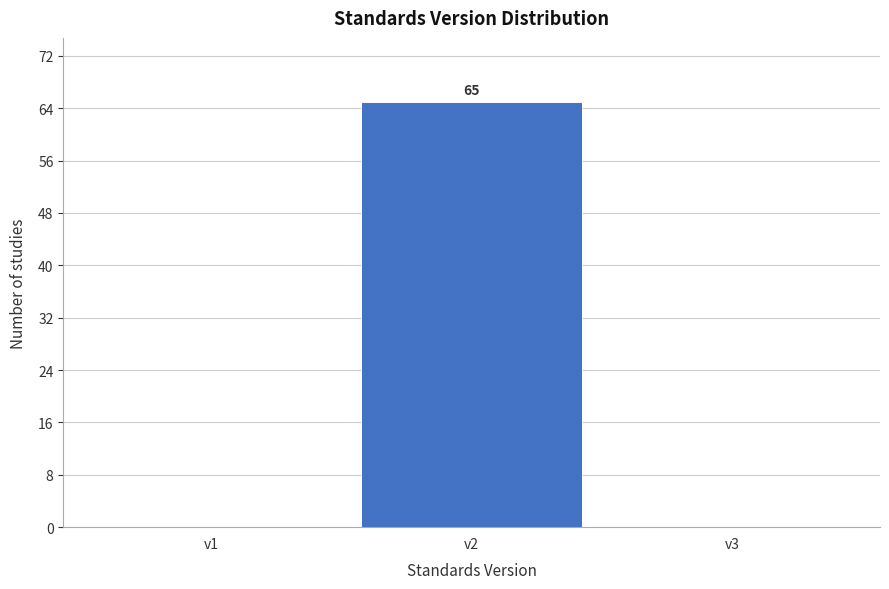

Over which range of the x-axis is the bar tallest?

1.5 to 2.5